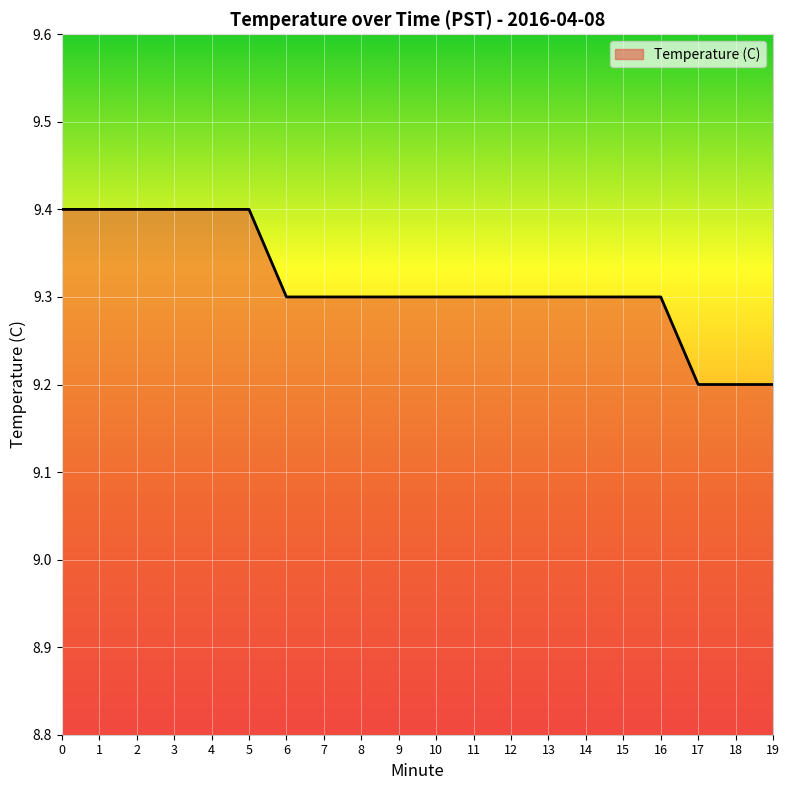

What is the difference between the maximum and minimum values?

0.2